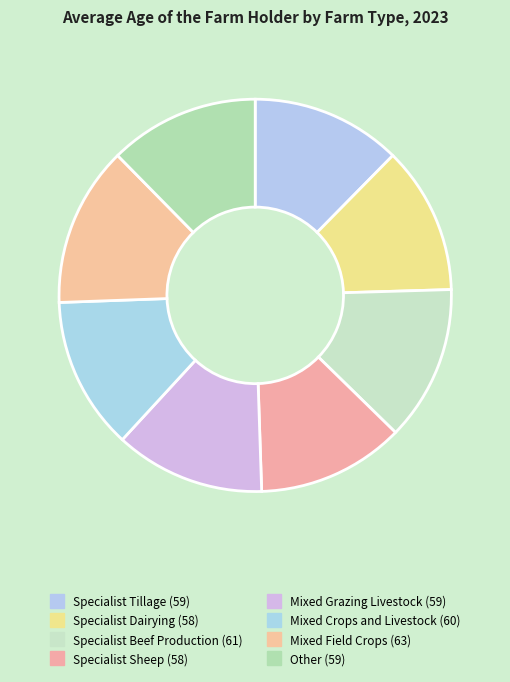

Rank the categories by value from highest to lowest.

Mixed Field Crops, Specialist Beef Production, Mixed Crops and Livestock, Specialist Tillage, Mixed Grazing Livestock, Other, Specialist Dairying, Specialist Sheep